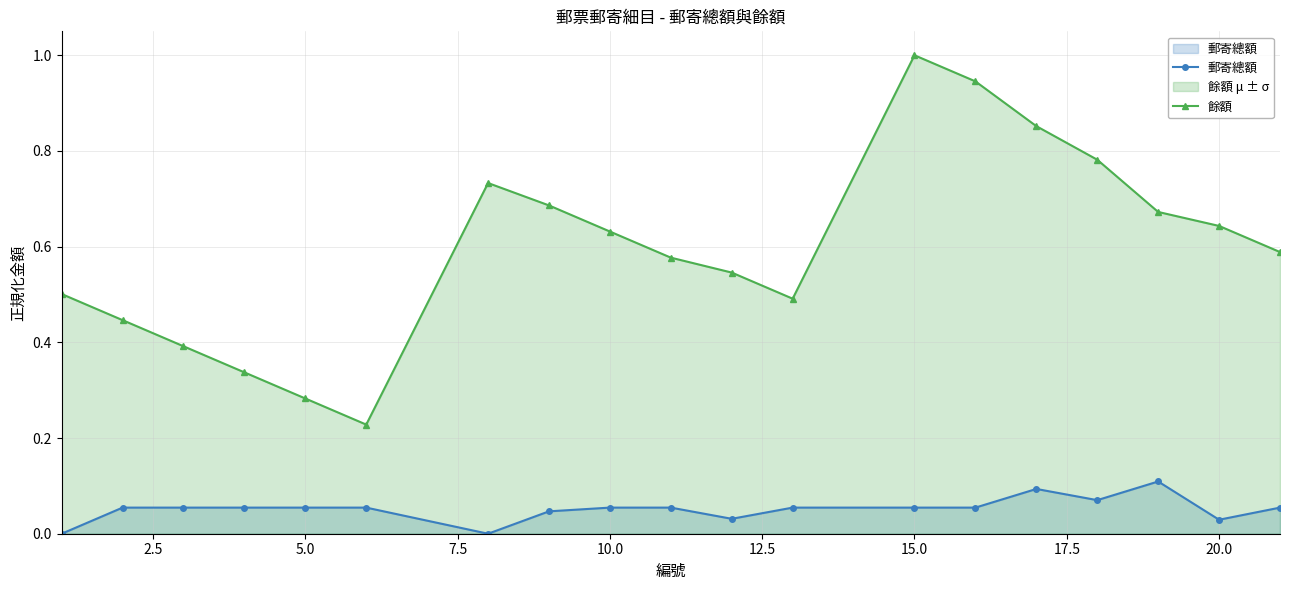

What is the maximum value shown in the chart?

1.0